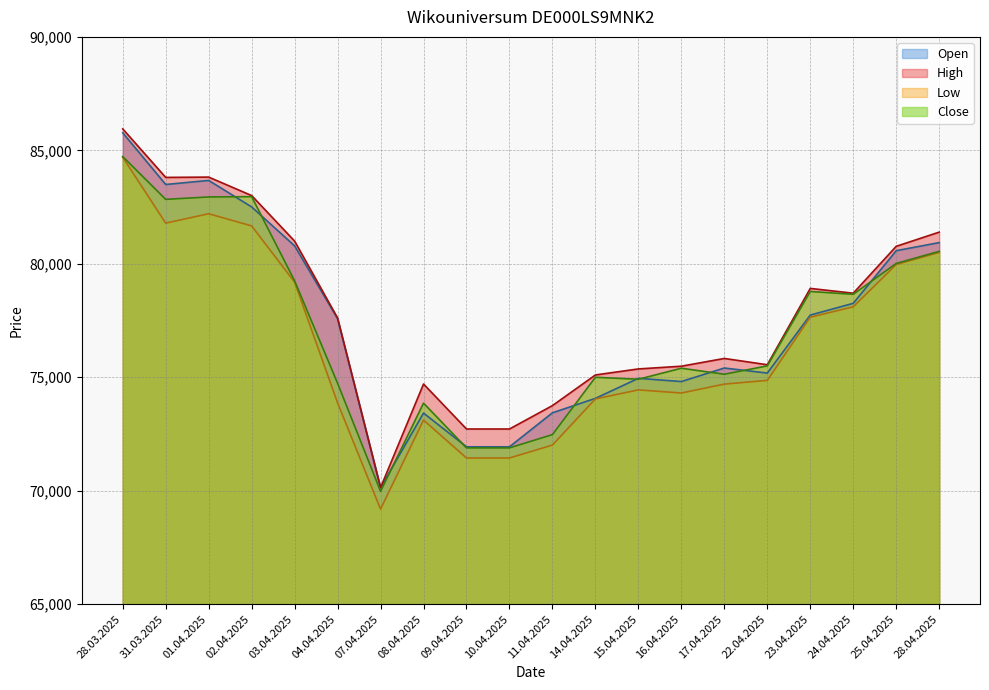

Between 07.04.2025 and 10.04.2025, which series saw the biggest shift?

High